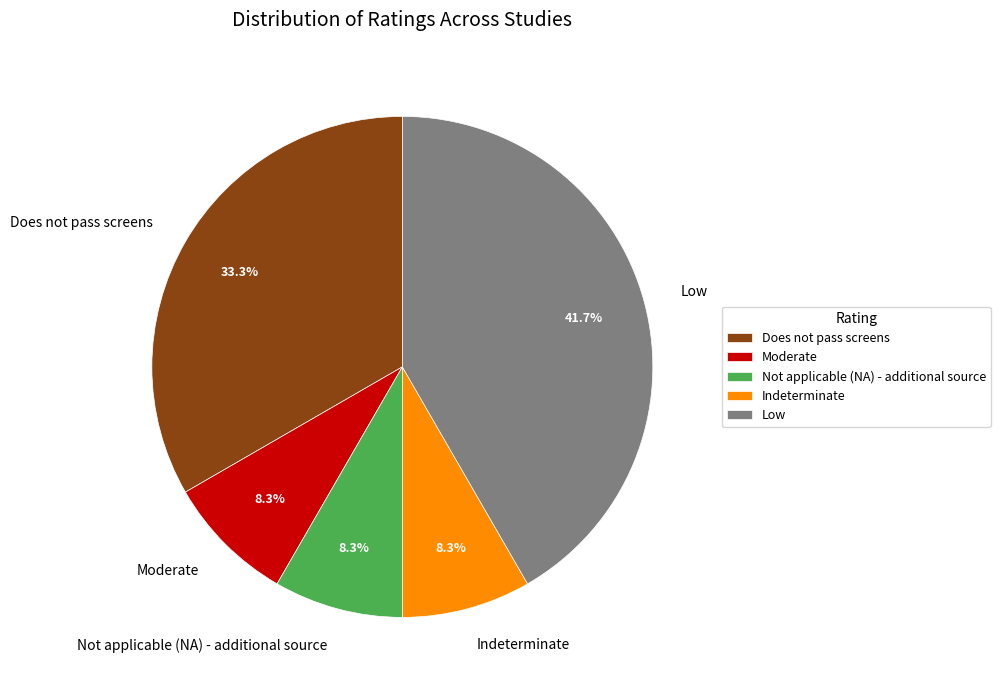

What percentage is the Indeterminate slice, to the nearest percent?

8%